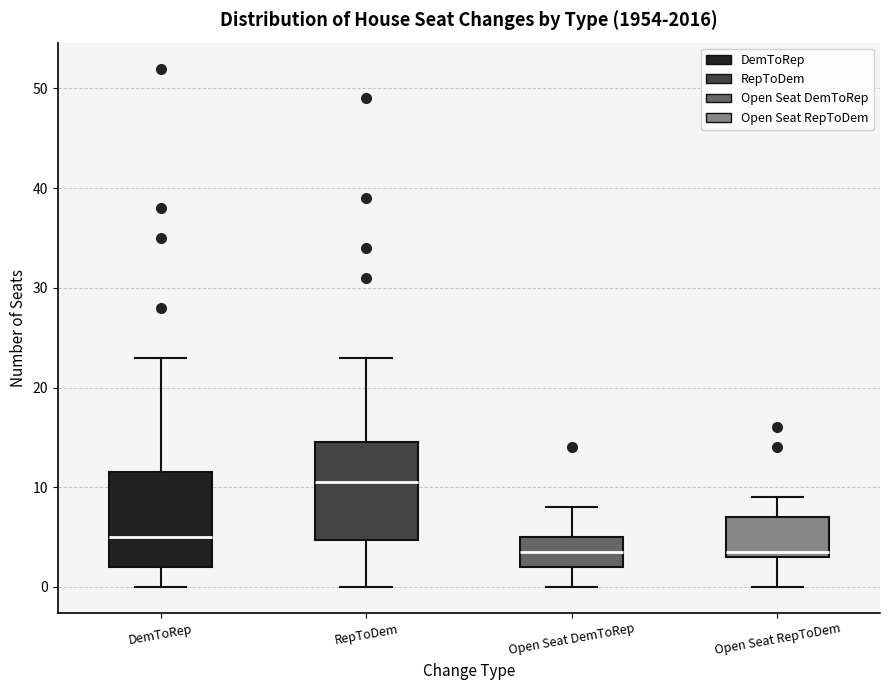

Where does the upper whisker of the box for RepToDem end on the y-axis? The values are not printed on the chart, so give them approximately, as read against the axis.

23